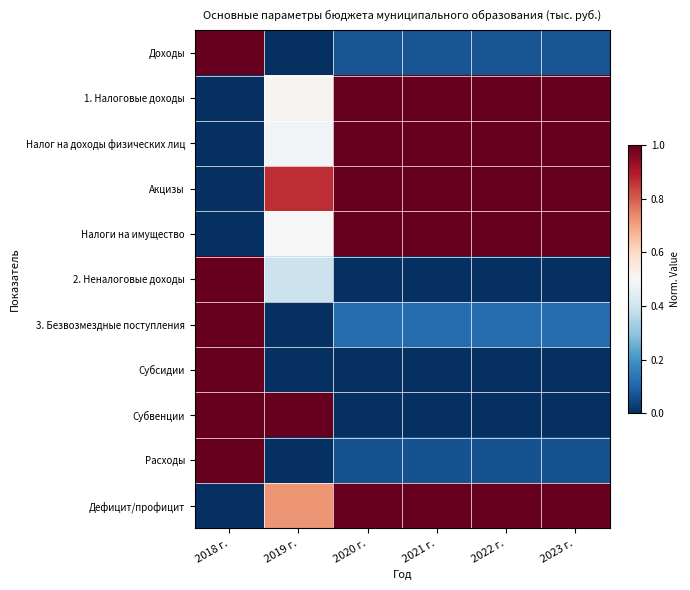

Reading left to right, what are all the values shown in this chart?

Доходы: 2018 г.=1.0	2019 г.=0.0	2020 г.=0.1	2021 г.=0.1	2022 г.=0.1	2023 г.=0.1
1. Налоговые доходы: 2018 г.=0.0	2019 г.=0.5	2020 г.=1.0	2021 г.=1.0	2022 г.=1.0	2023 г.=1.0
Налог на доходы физических лиц: 2018 г.=0.0	2019 г.=0.5	2020 г.=1.0	2021 г.=1.0	2022 г.=1.0	2023 г.=1.0
Акцизы: 2018 г.=0.0	2019 г.=0.9	2020 г.=1.0	2021 г.=1.0	2022 г.=1.0	2023 г.=1.0
Налоги на имущество: 2018 г.=0.0	2019 г.=0.5	2020 г.=1.0	2021 г.=1.0	2022 г.=1.0	2023 г.=1.0
2. Неналоговые доходы: 2018 г.=1.0	2019 г.=0.4	2020 г.=0.0	2021 г.=0.0	2022 г.=0.0	2023 г.=0.0
3. Безвозмездные поступления: 2018 г.=1.0	2019 г.=0.0	2020 г.=0.1	2021 г.=0.1	2022 г.=0.1	2023 г.=0.1
Субсидии: 2018 г.=1.0	2019 г.=0.0	2020 г.=0.0	2021 г.=0.0	2022 г.=0.0	2023 г.=0.0
Субвенции: 2018 г.=1.0	2019 г.=1.0	2020 г.=0.0	2021 г.=0.0	2022 г.=0.0	2023 г.=0.0
Расходы: 2018 г.=1.0	2019 г.=0.0	2020 г.=0.1	2021 г.=0.1	2022 г.=0.1	2023 г.=0.1
Дефицит/профицит: 2018 г.=0.0	2019 г.=0.7	2020 г.=1.0	2021 г.=1.0	2022 г.=1.0	2023 г.=1.0